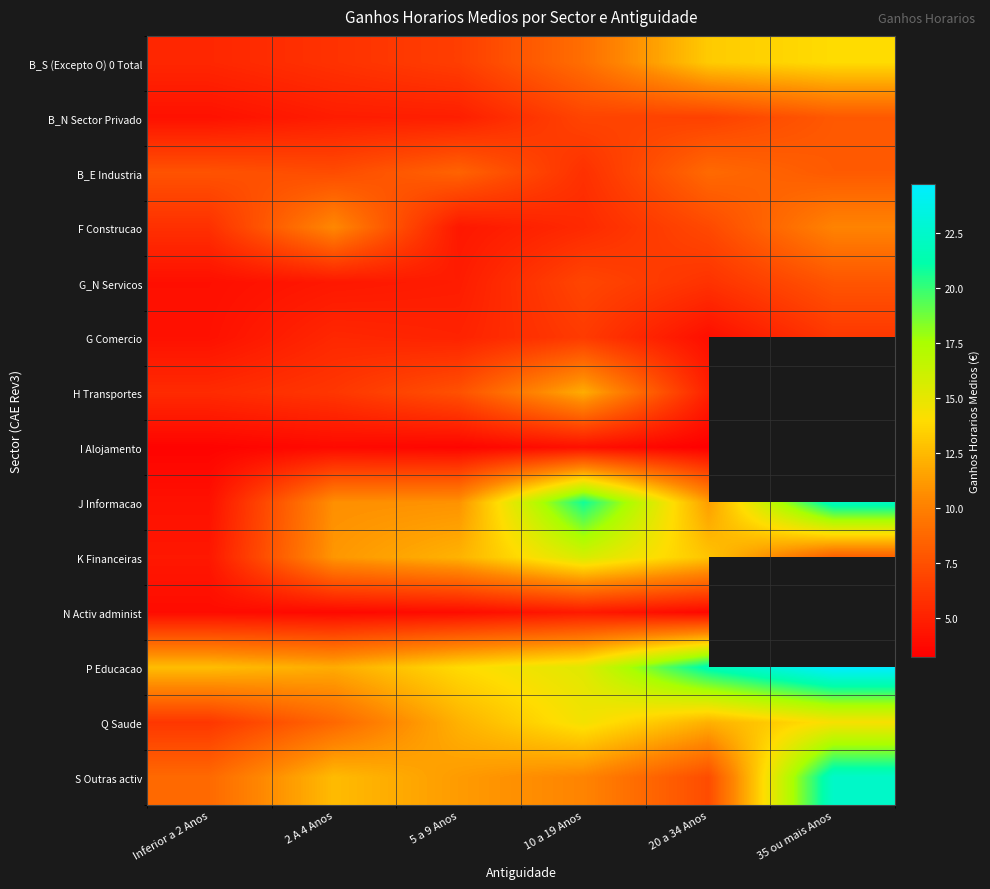

What is the highest value of the B_E Industria series?

8.8